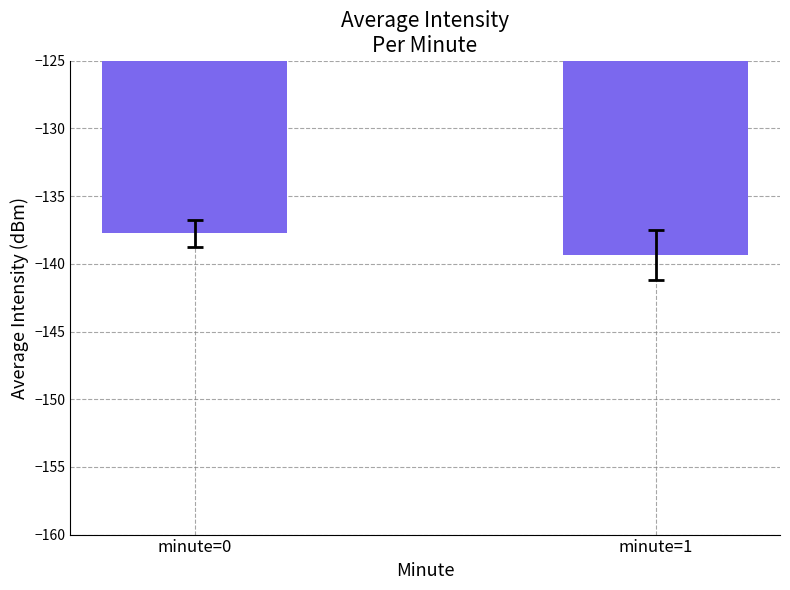

At which category does the chart reach its minimum across all series?

minute=1